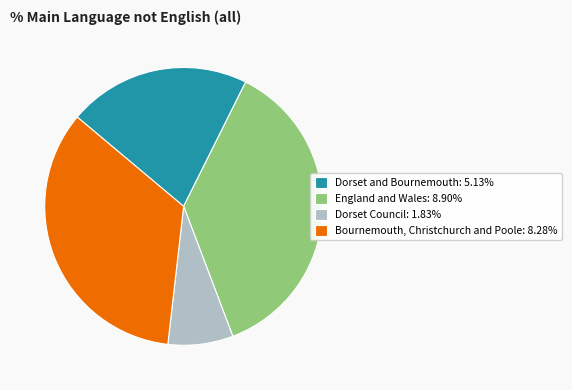

Which has a higher value, Dorset and Bournemouth or England and Wales?

England and Wales